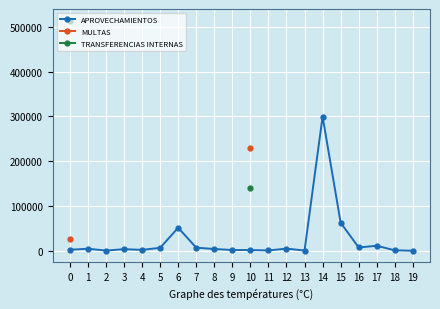

True or false: MULTAS has more than 0 points higher than both neighbors.

False